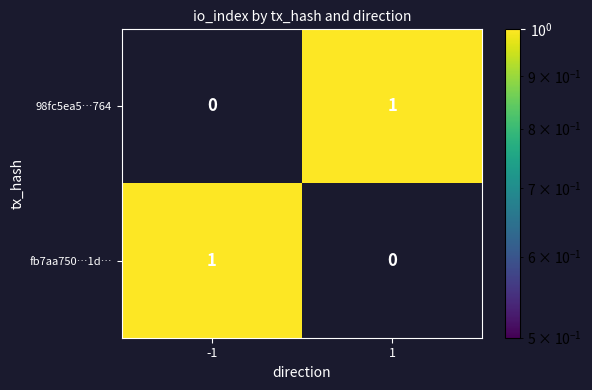

How many values in the 98fc5ea5…764 series are below 1?

1